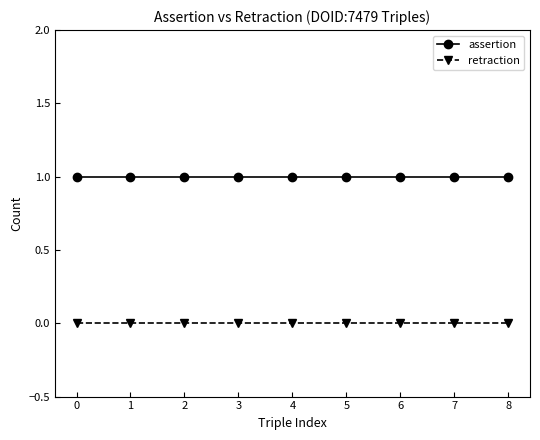

Reading left to right, transcribe all the data shown in this chart.

assertion: 1	1	1	1	1	1	1	1	1
retraction: 0	0	0	0	0	0	0	0	0